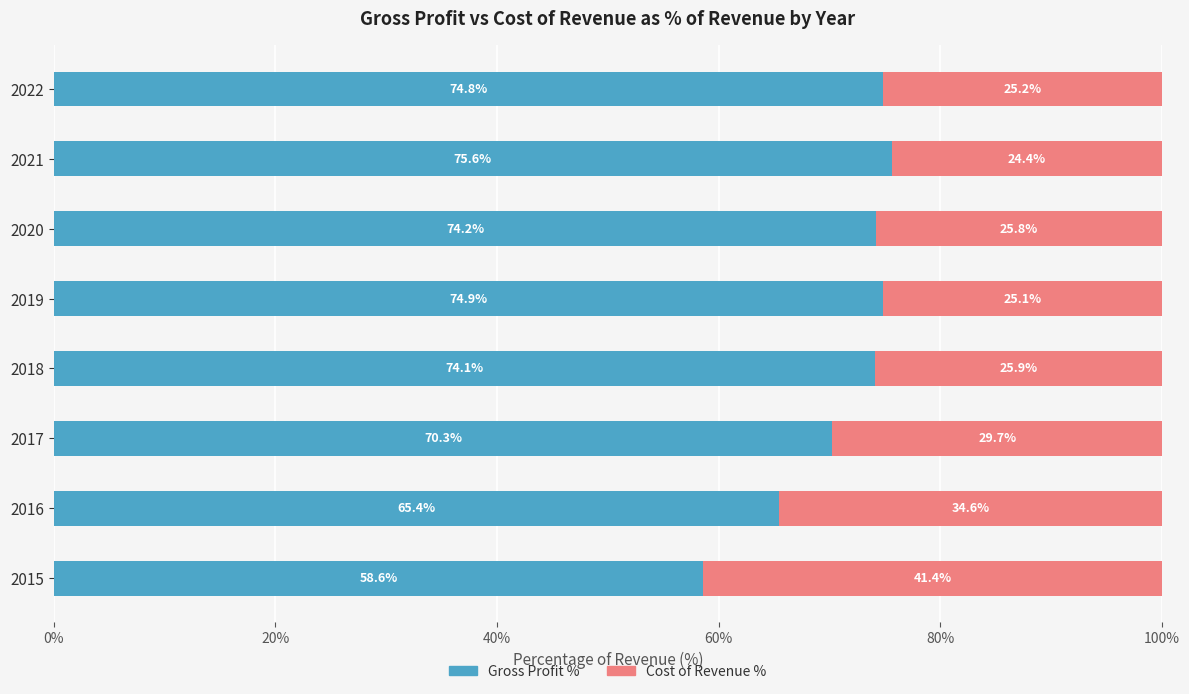

List the labels in order of Gross Profit % value, largest first.

2021, 2019, 2022, 2020, 2018, 2017, 2016, 2015